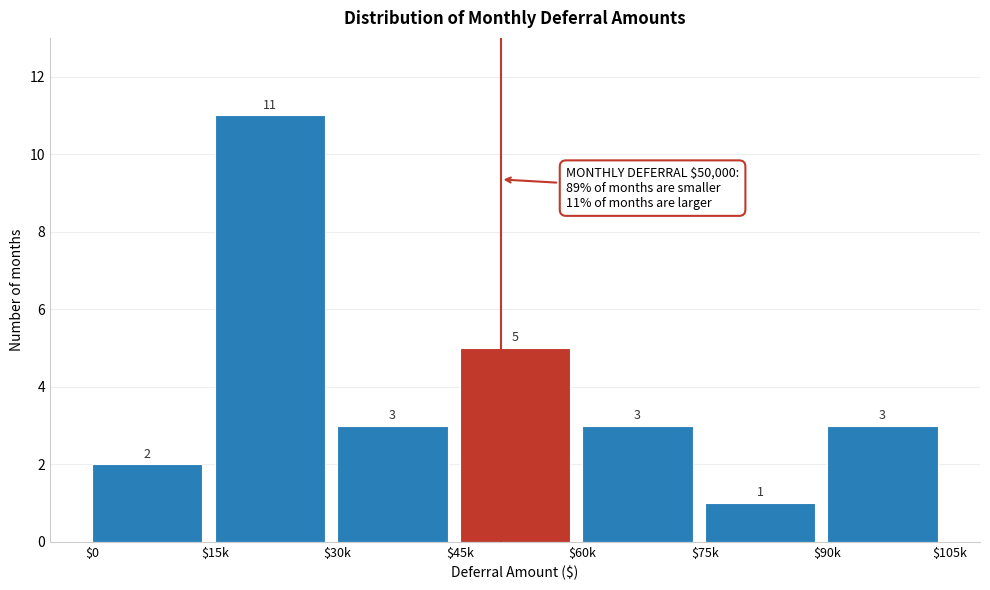

Reading left to right, transcribe all the data shown in this chart.

2	11	3	5	3	1	3